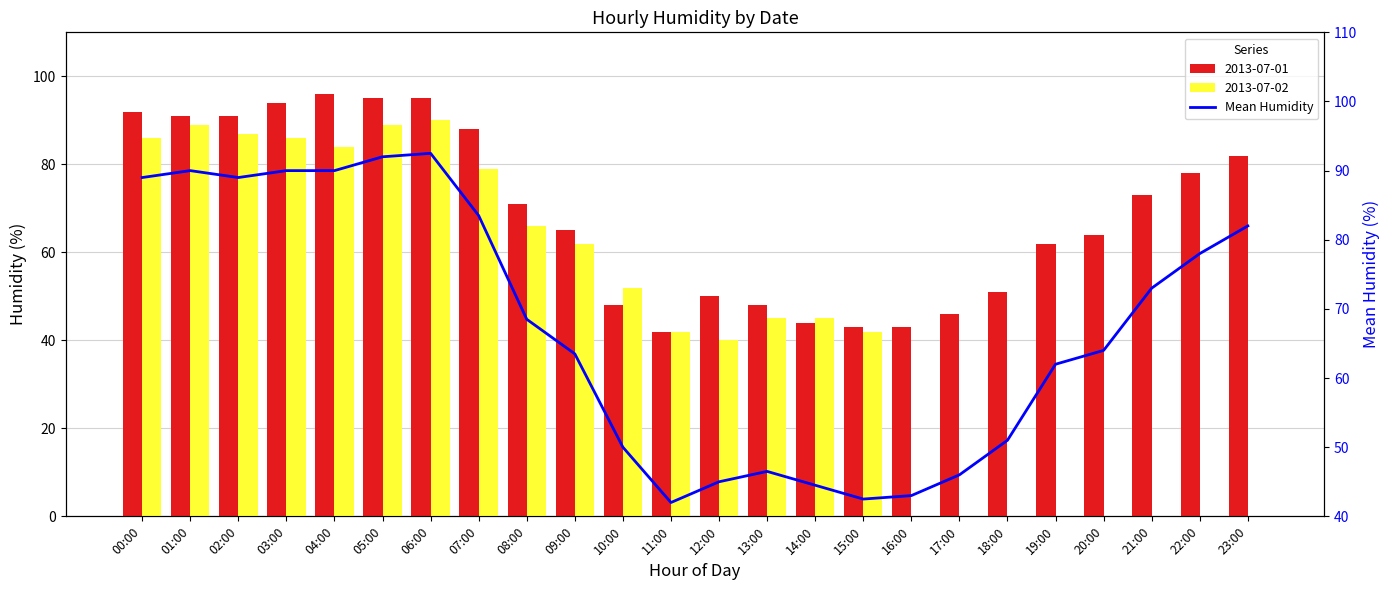

What is the average value?

67.4